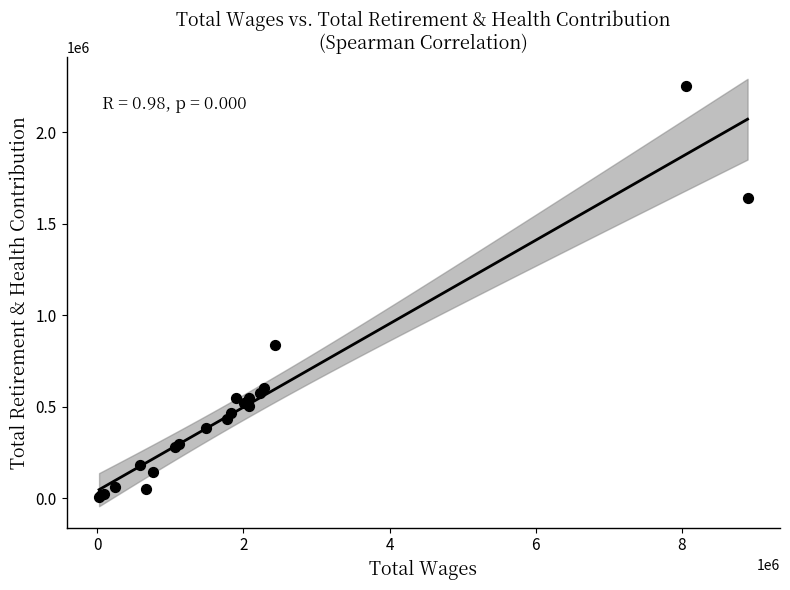

What Y value in the scatter plot is closest to 1131046?

836202